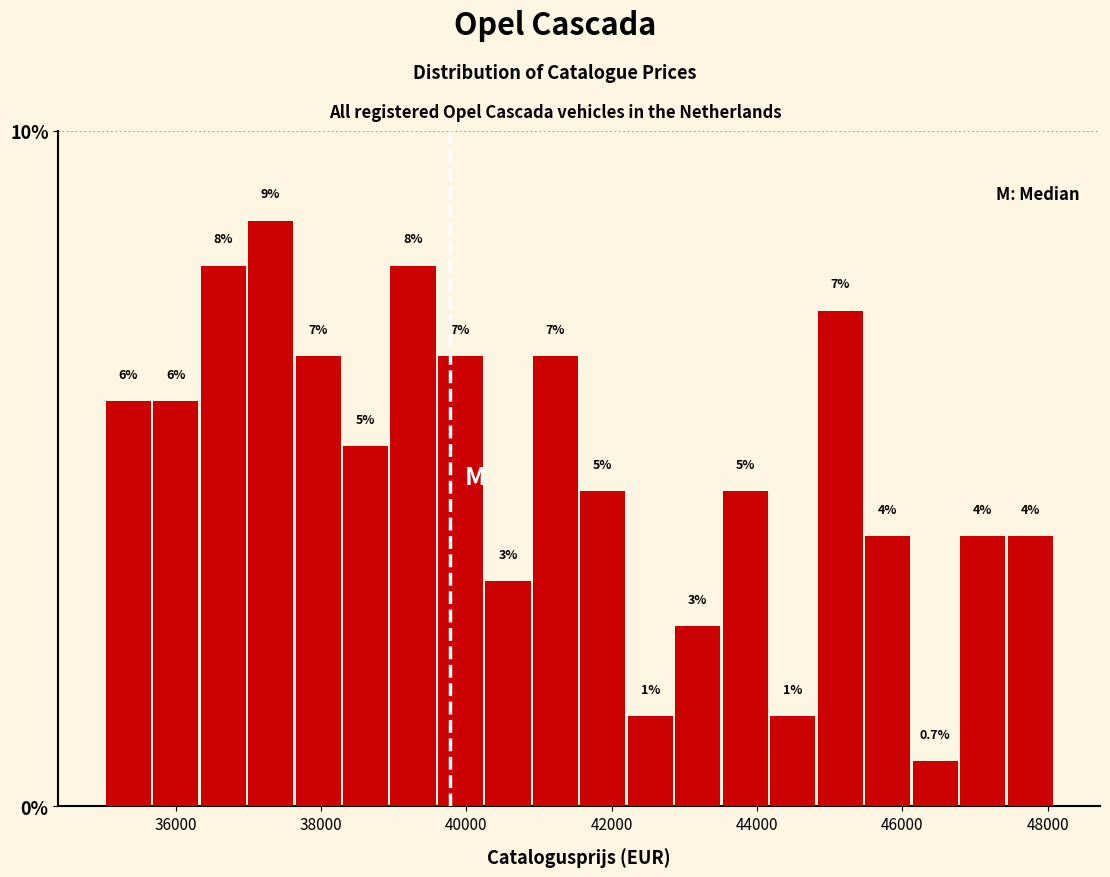

Around what value on the x-axis is the tallest bar? Give the approximate position of its centre, as read against the axis.

37400